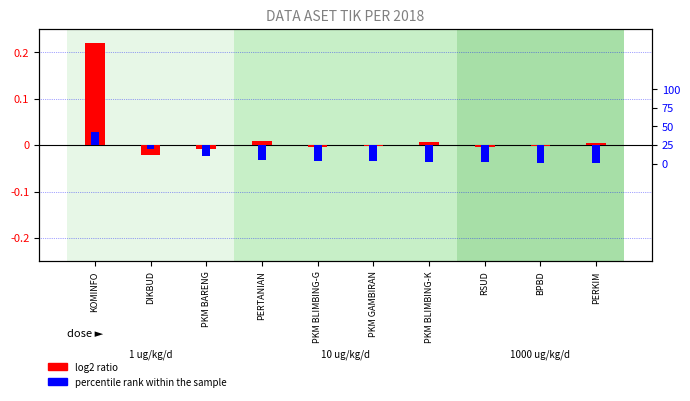

Count the number of categories in the chart.

10